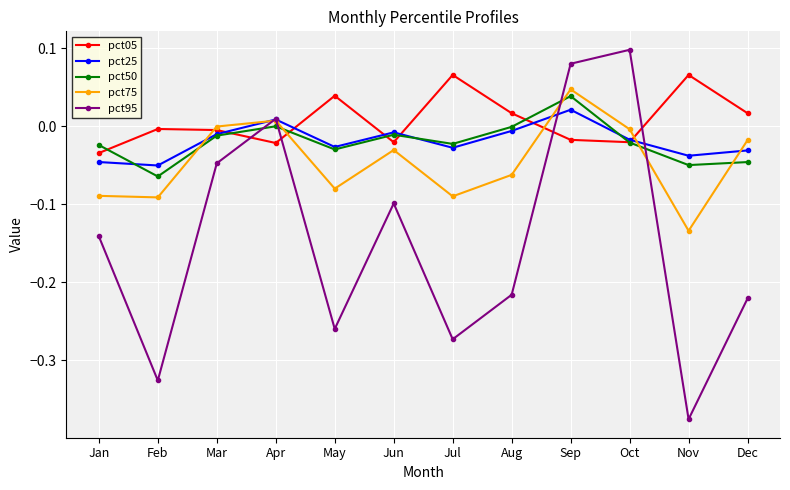

What are all the series names shown in the legend?

pct05, pct25, pct50, pct75, pct95